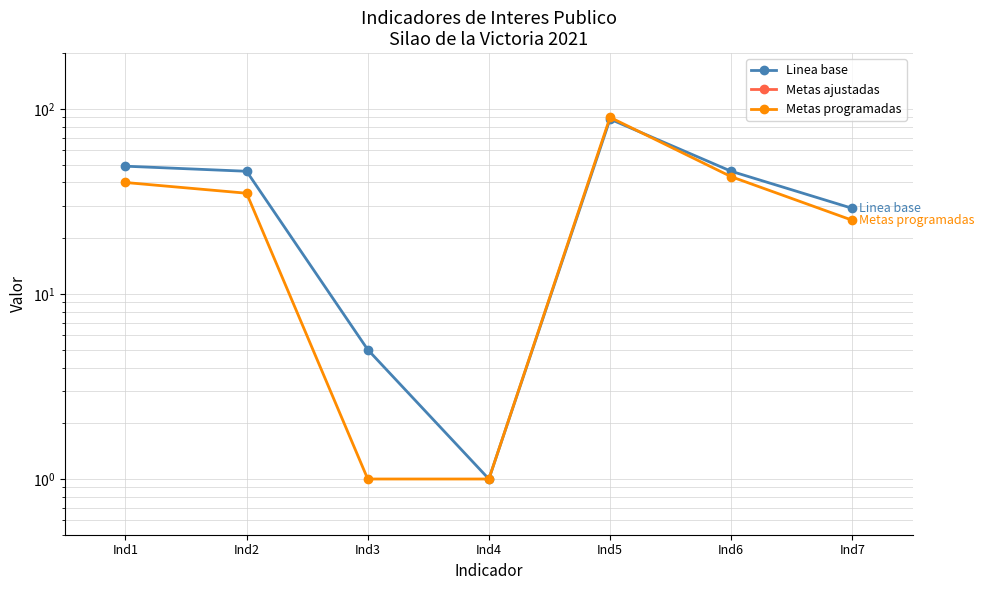

True or false: Linea base and Metas programadas intersect in this chart.

True